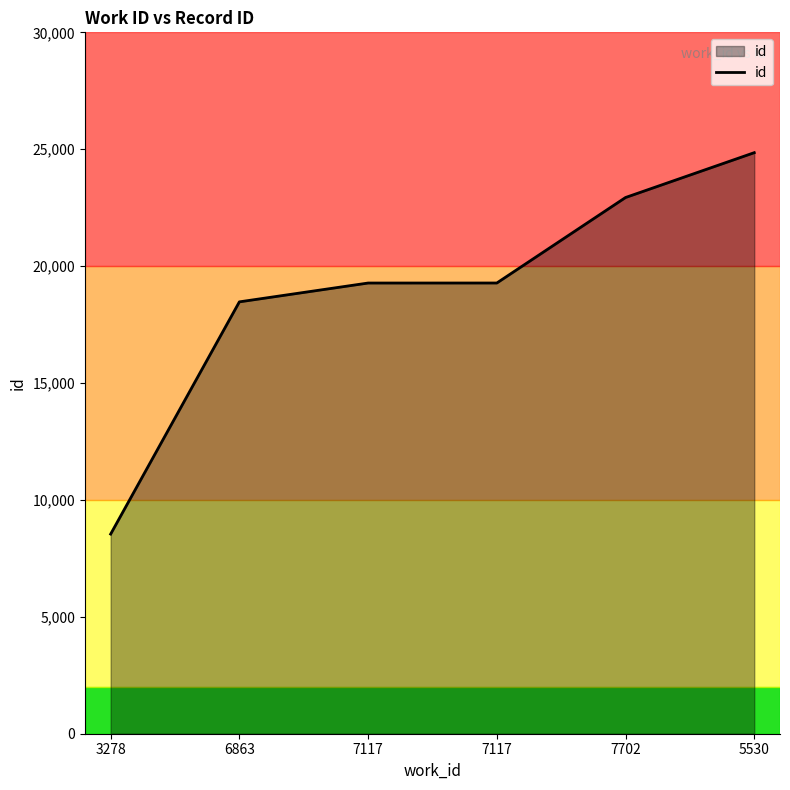

At which label is the value closest to 16696?

6863